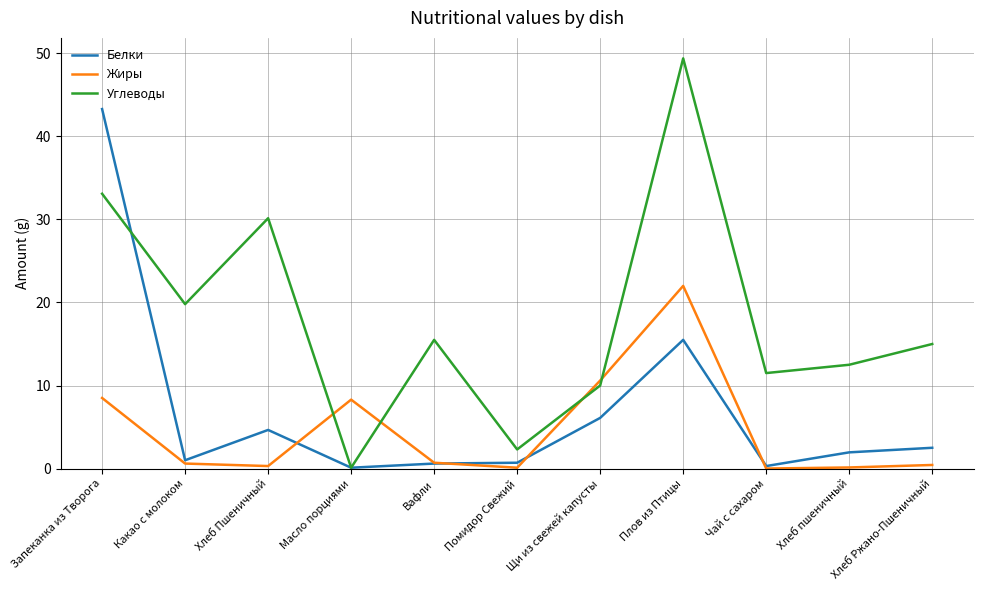

How many intersections are there between Углеводы and Жиры?

4